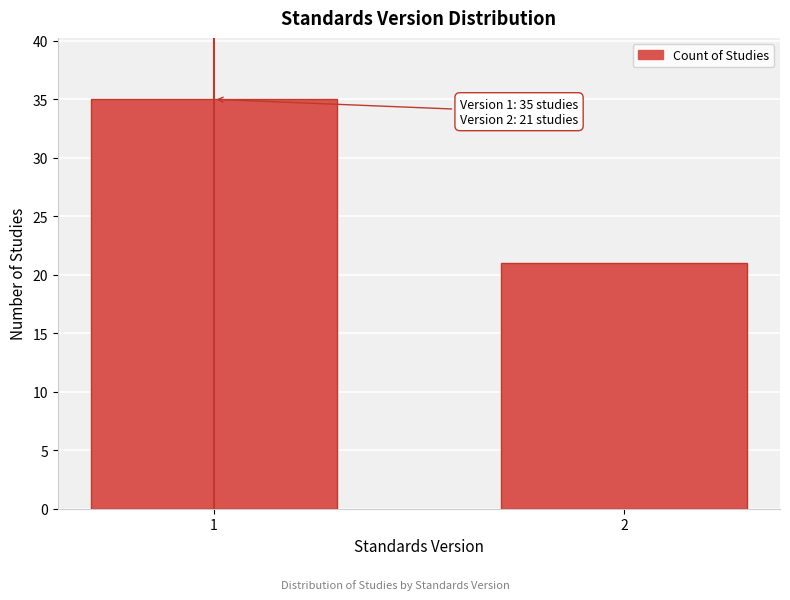

Reading left to right, list all the values displayed in this chart.

35	21